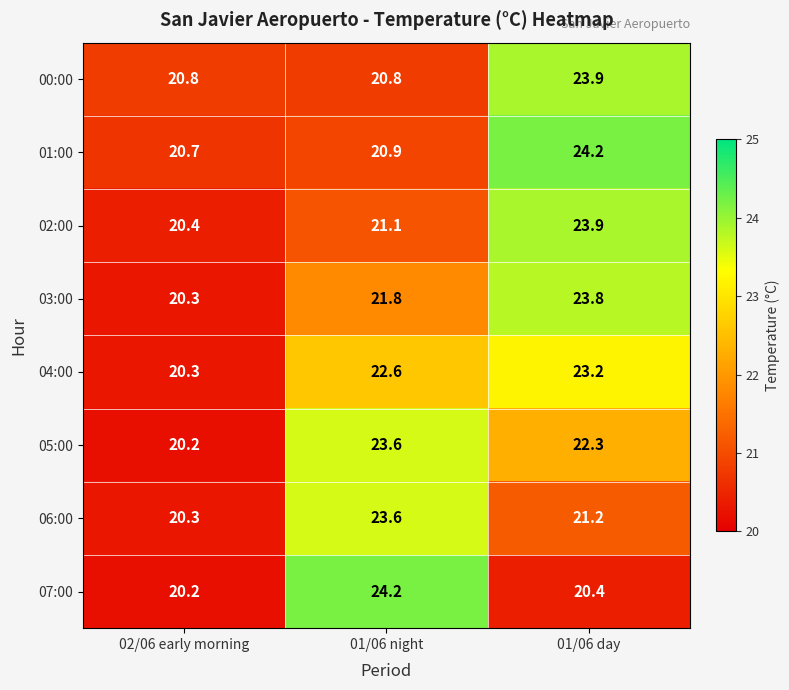

True or false: 03:00 has a value of 30.9 at 01/06 night.

False